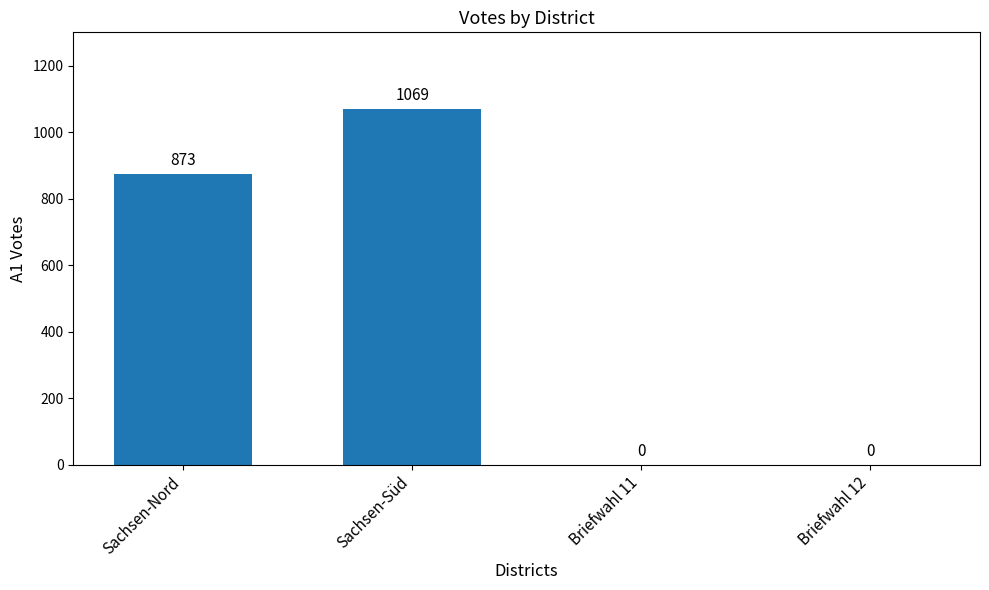

At which label is the value closest to 534?

Sachsen-Nord